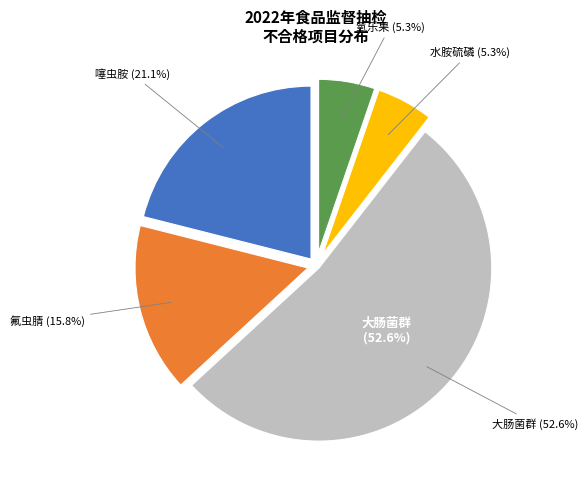

Is there a majority slice in this chart?

Yes